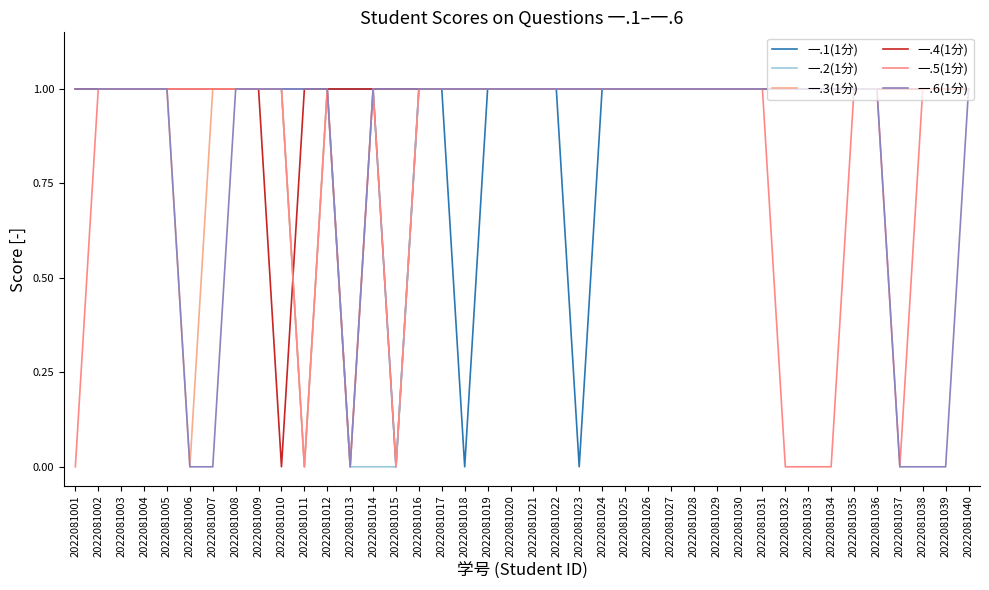

How many lines are shown in the chart?

6